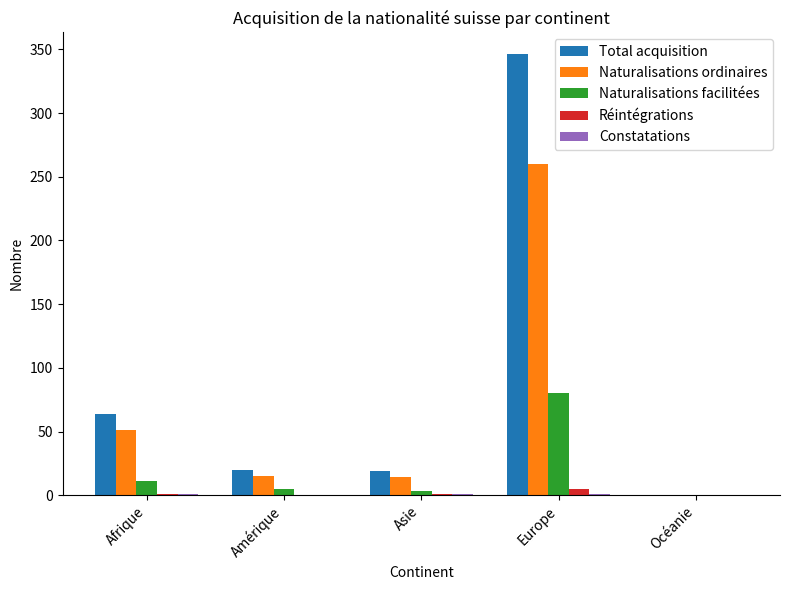

What is the greatest value displayed?

346